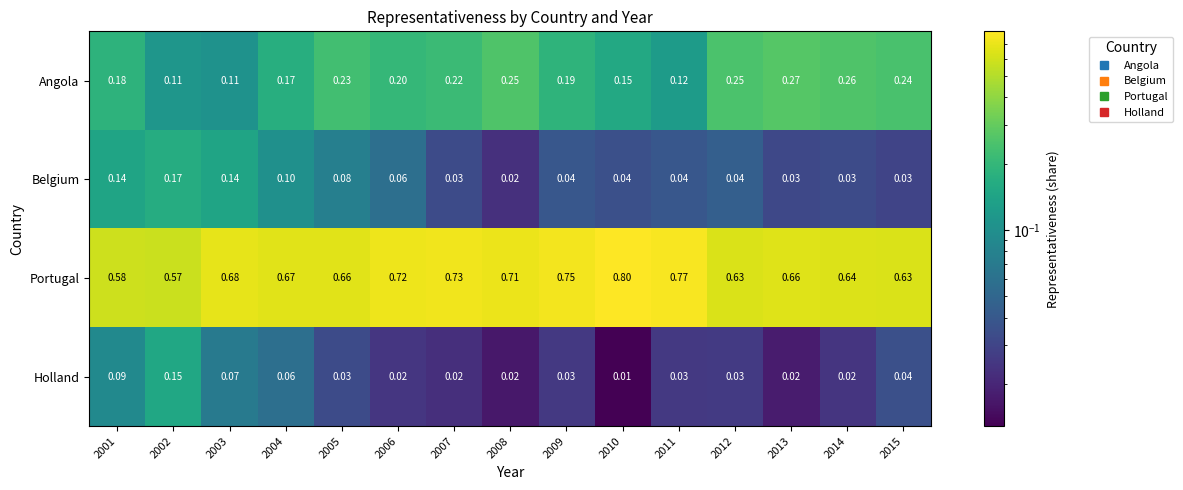

Rank the series at 2005 from highest to lowest value.

Portugal, Angola, Belgium, Holland